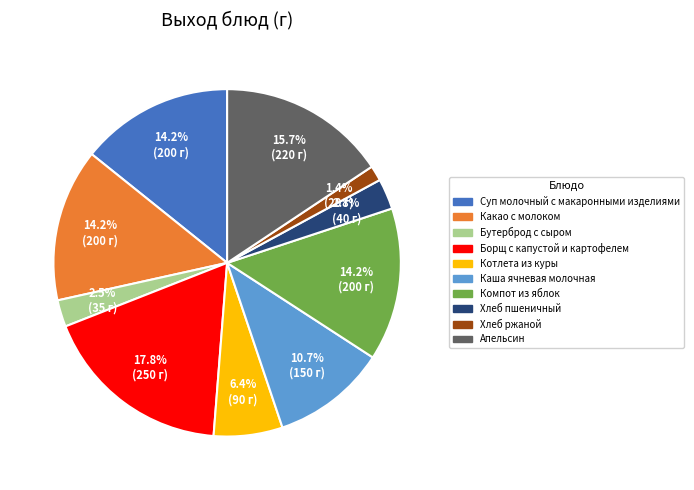

To the nearest percent, what is the difference between the Котлета из куры and Апельсин slice percentages?

9%